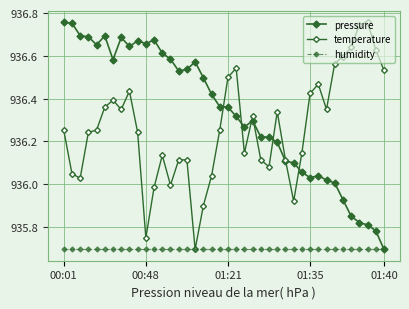

How many lines are shown in the chart?

3